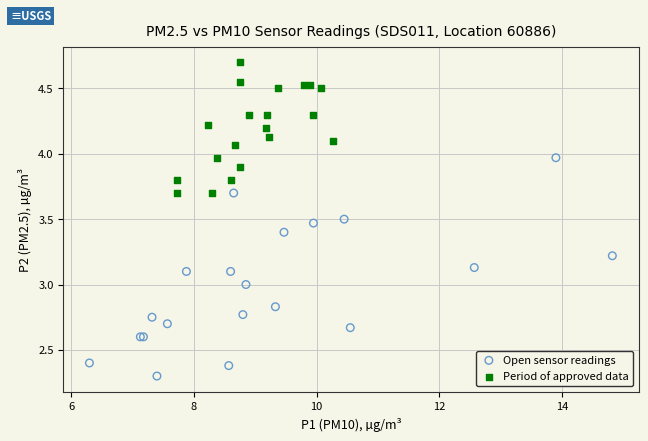

Which series has the widest spread of Y values?

Open sensor readings